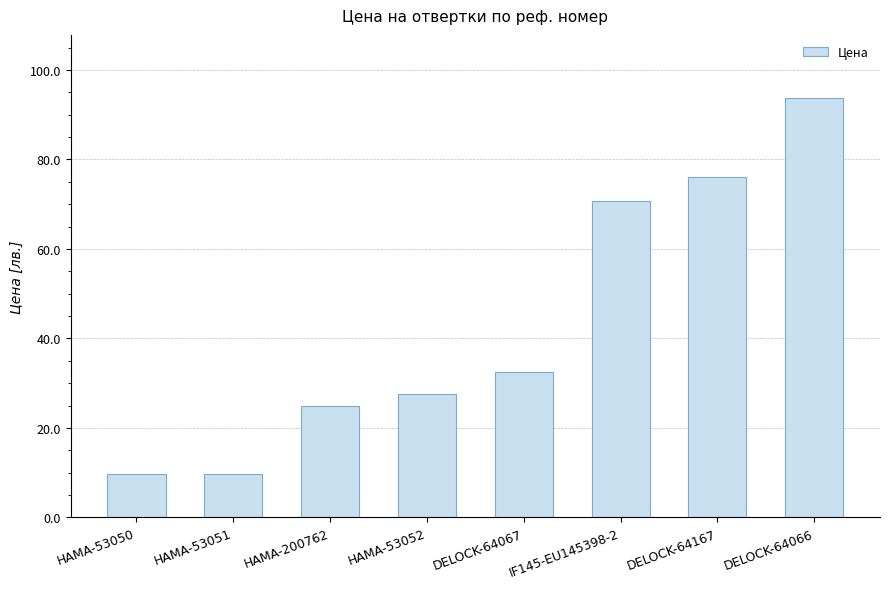

What position from the right is DELOCK-64167?

2